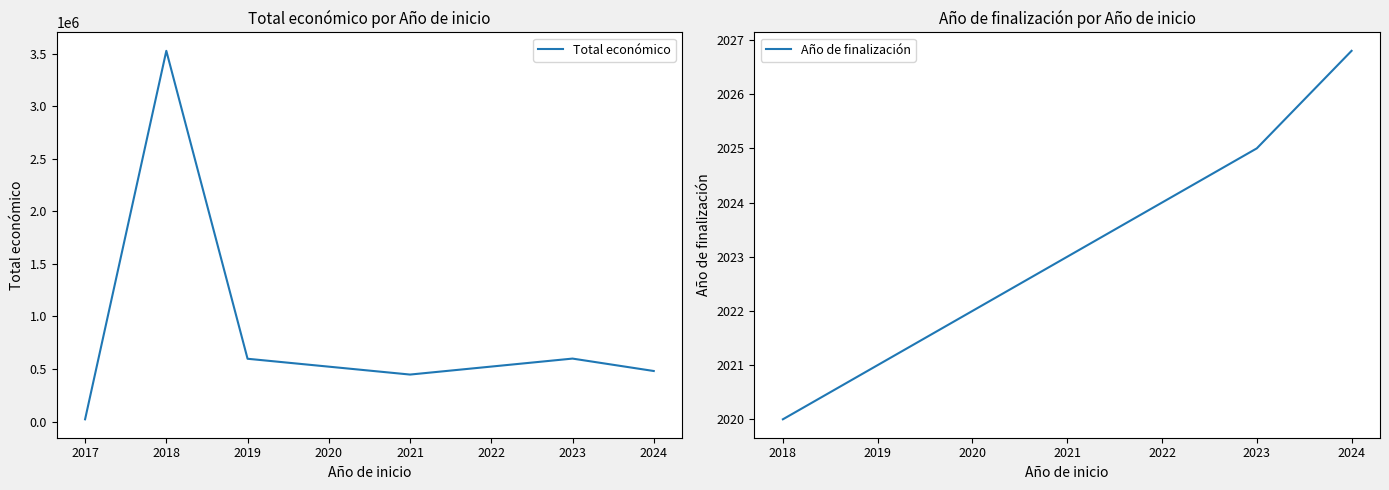

What is the value of the Año de finalización point at the 5th from the left?

2025.0